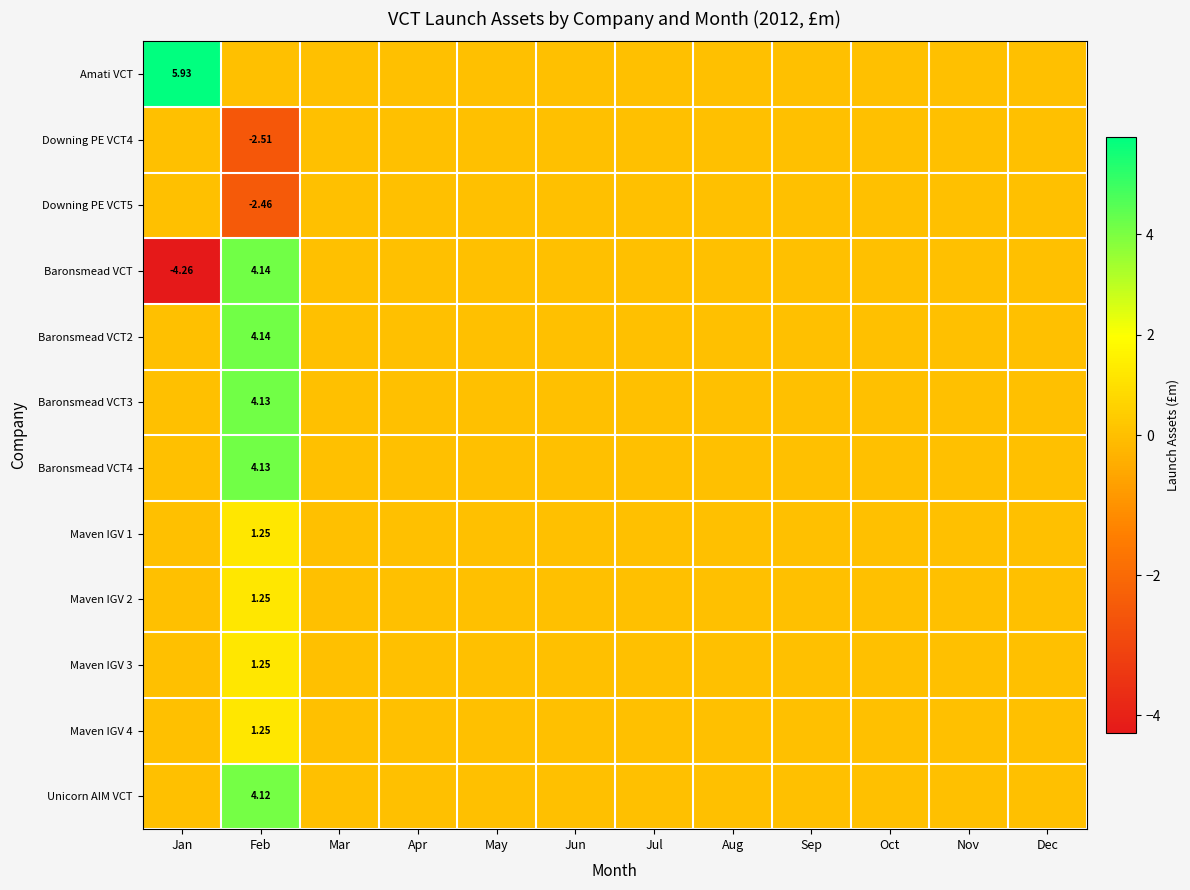

At which label is Maven IGV 3 closest to 0?

Jan